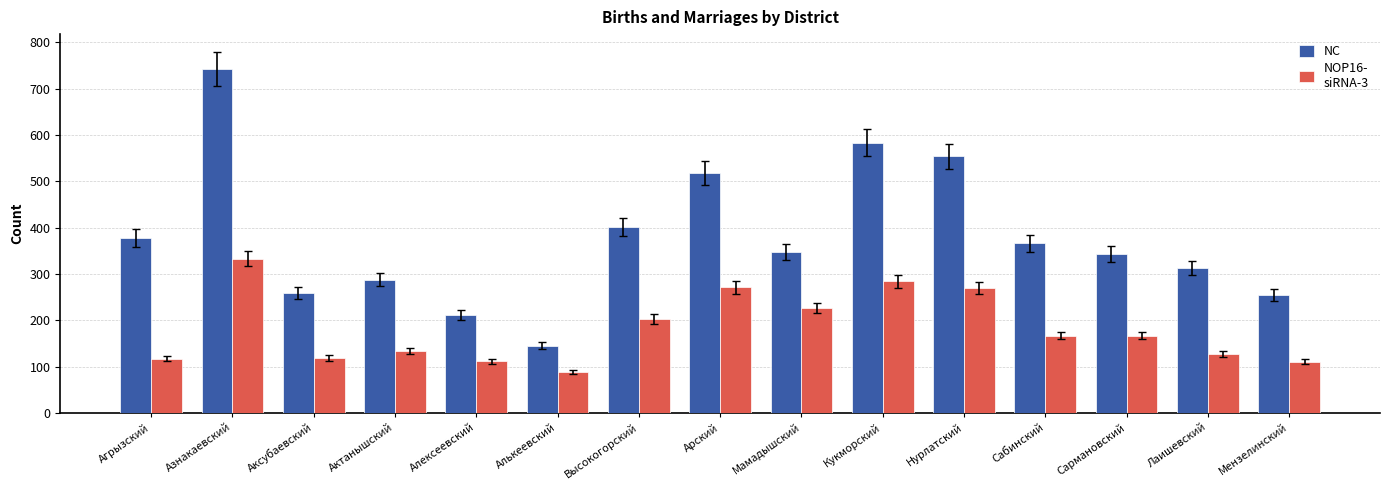

What is the difference between the highest and lowest values at Кукморский?

299